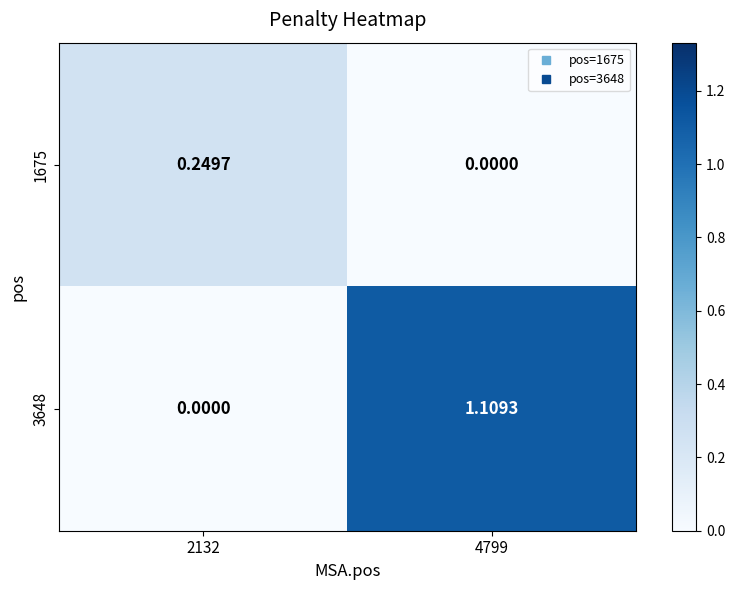

Is the value of 3648 at 2132 greater than the value of 1675 at 2132?

No